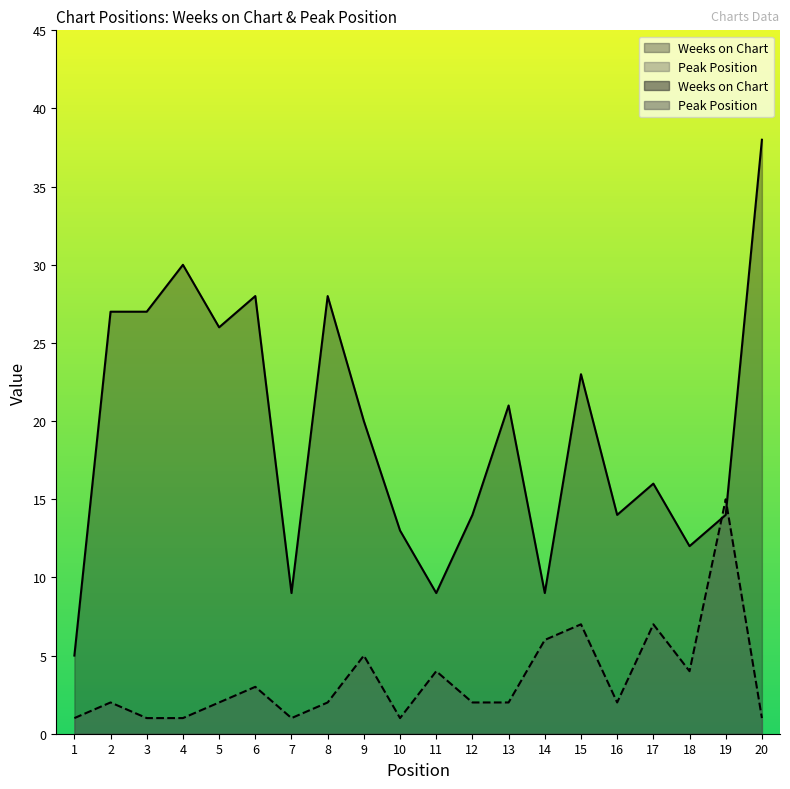

What is the difference between the maximum and minimum values in the Peak Position series?

14